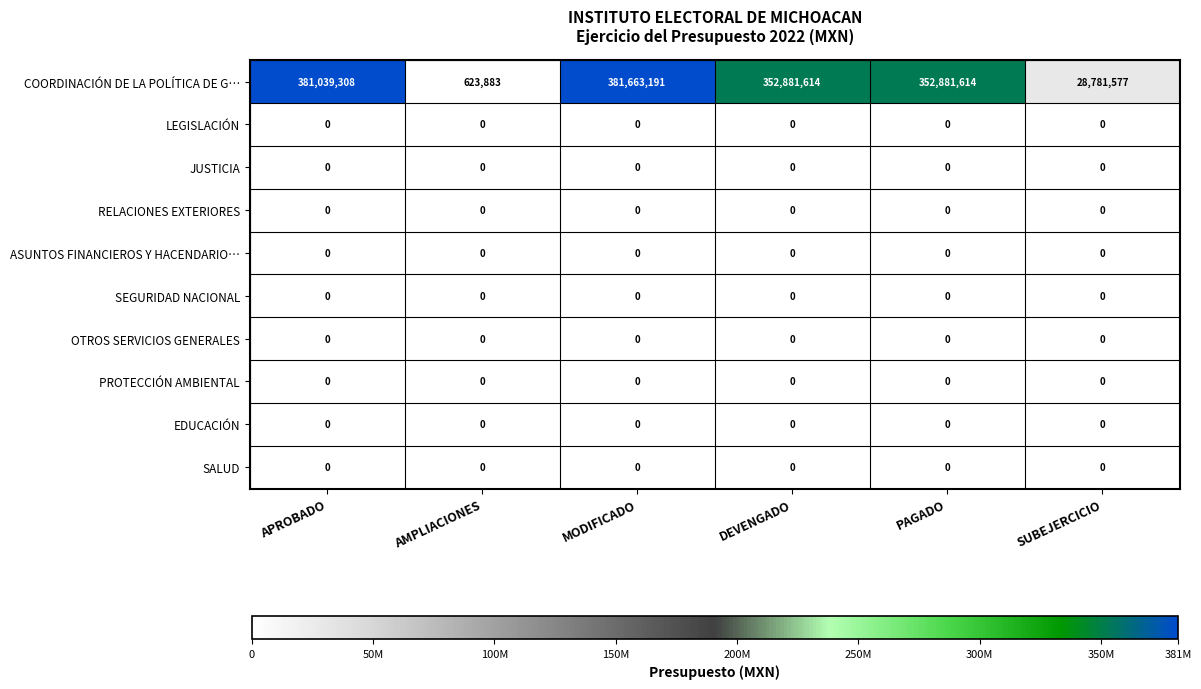

True or false: LEGISLACIÓN has a value of 0 at DEVENGADO.

True